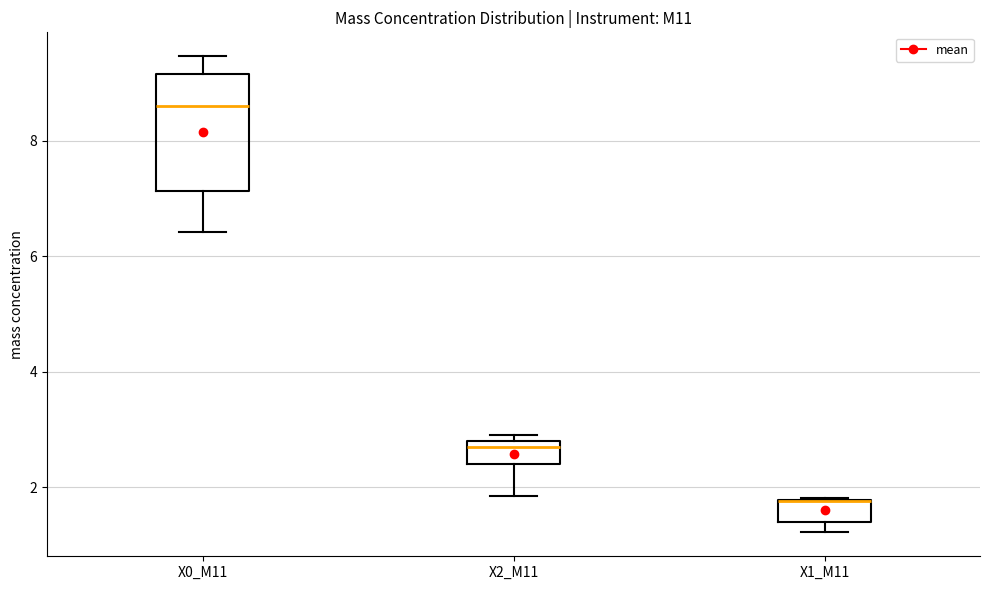

Reading left to right, transcribe this box plot: for each box, give where its median line is, the range the box spans, and where its two whiskers end, as read against the y-axis. The values are not printed on the chart, so give them approximately, as read against the axis.

X0_M11: median 8.6, box 7.2 to 9.2, whiskers 6.4 to 9.4
X2_M11: median 2.6, box 2.4 to 2.8, whiskers 1.8 to 3.0
X1_M11: median 1.8 (drawn on the box's upper edge), box 1.4 to 1.8, whiskers 1.2 to 1.8